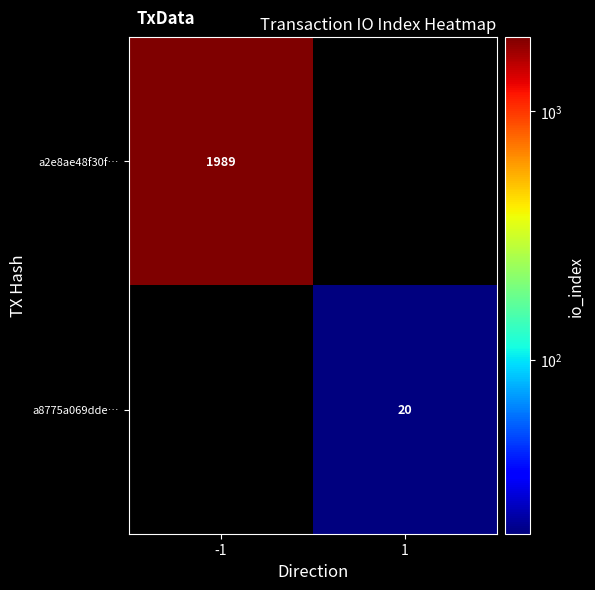

At how many categories does at least one series exceed 105?

1